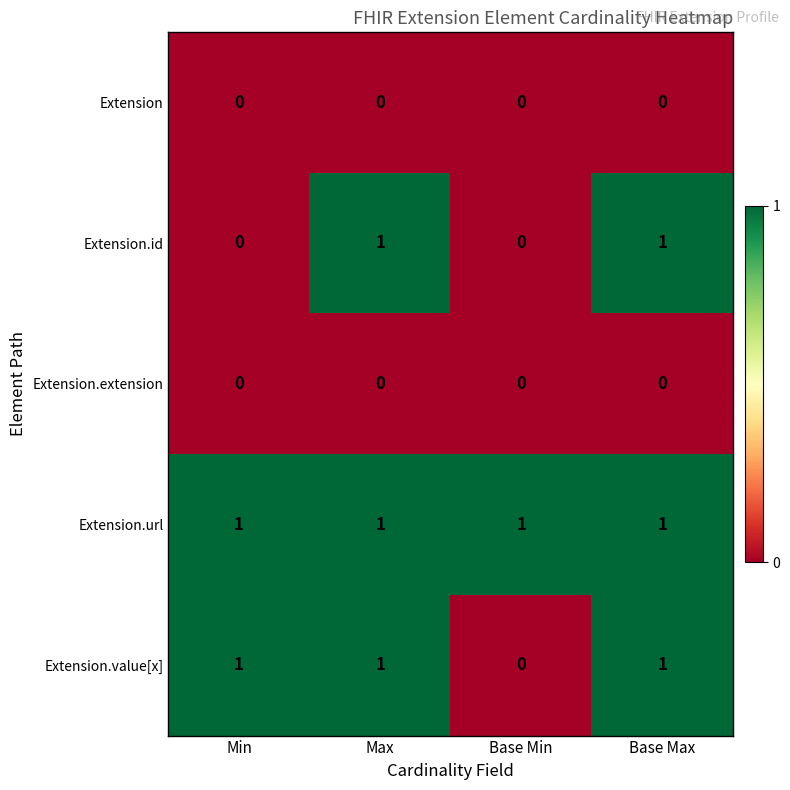

Reading right to left, what are all the values shown in this chart?

Extension: 0	0	0	0
Extension.id: 1	0	1	0
Extension.extension: 0	0	0	0
Extension.url: 1	1	1	1
Extension.value[x]: 1	0	1	1